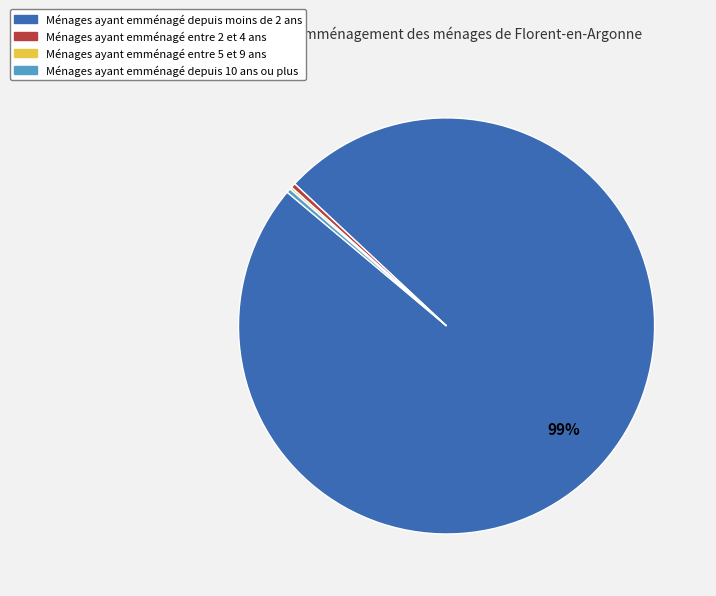

Is there a majority slice in this chart?

Yes